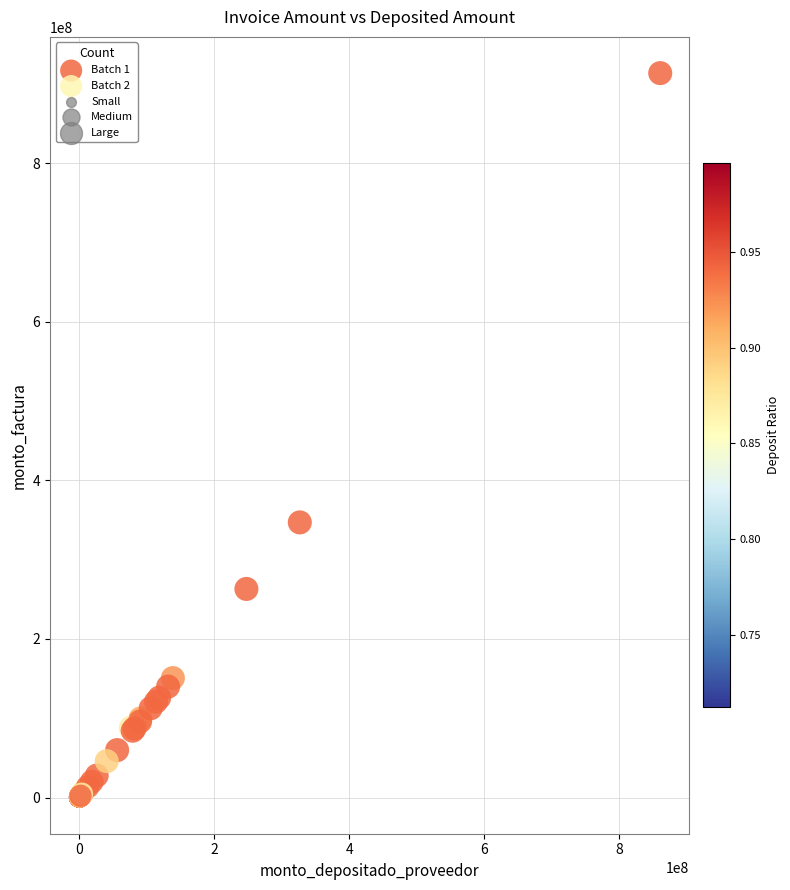

Which series has the largest Y range (max minus min)?

Batch 1